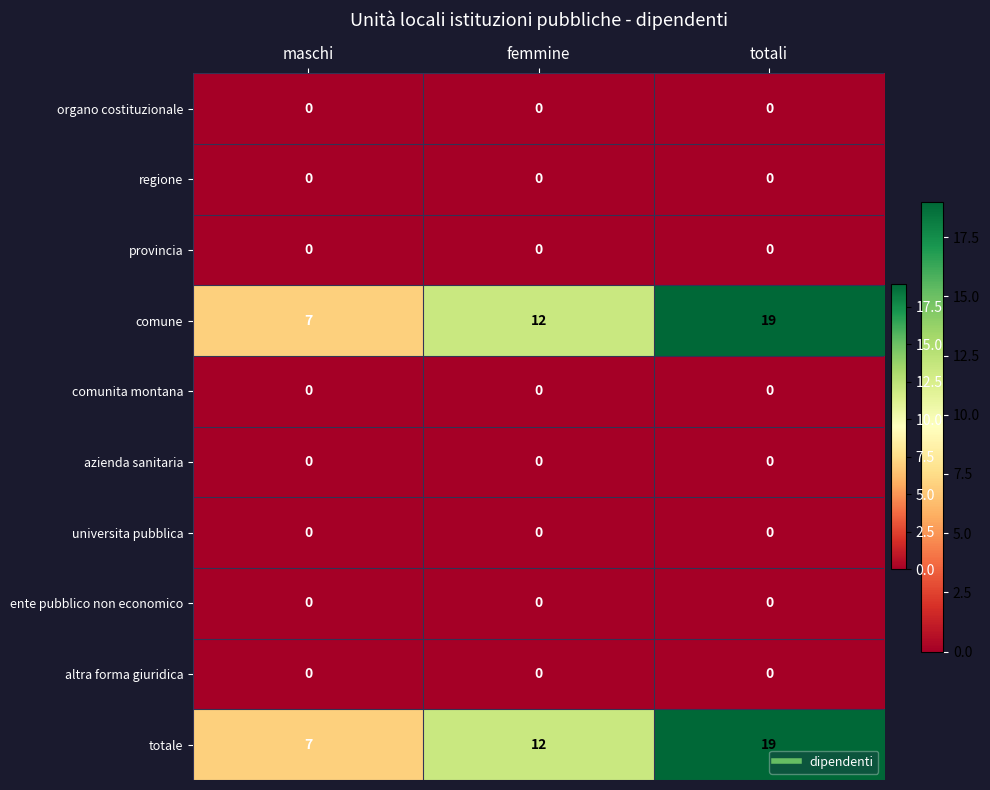

What is the difference between the highest and lowest values at maschi?

7